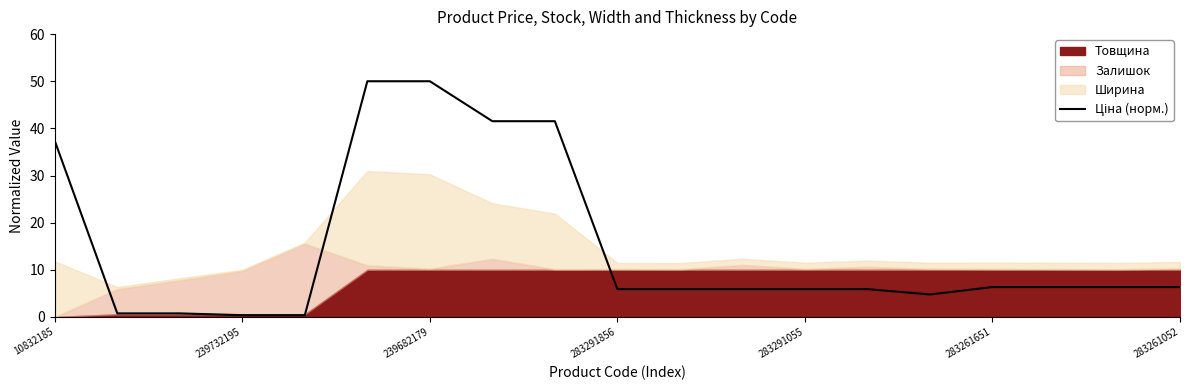

What is the minimum value shown in the chart?

0.4